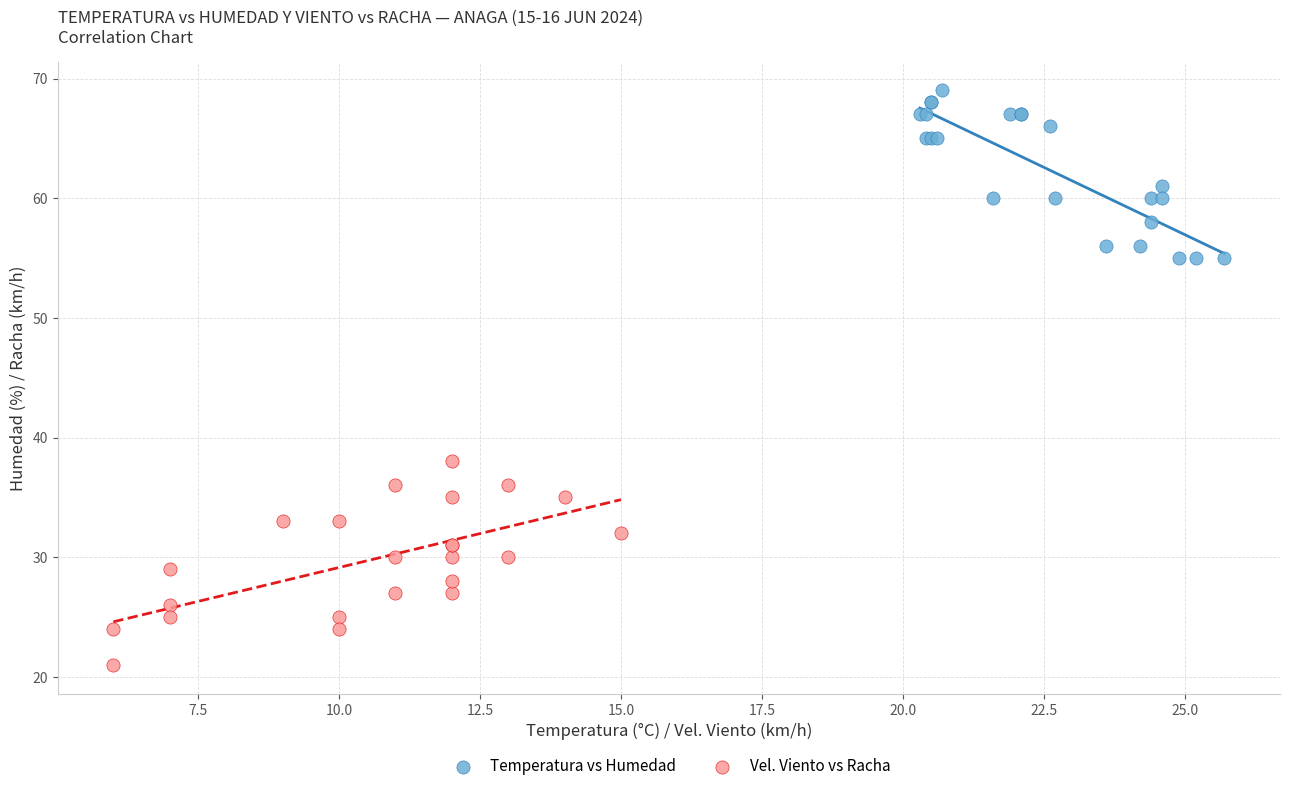

What are all the series names shown in the legend?

Temperatura vs Humedad, Vel. Viento vs Racha